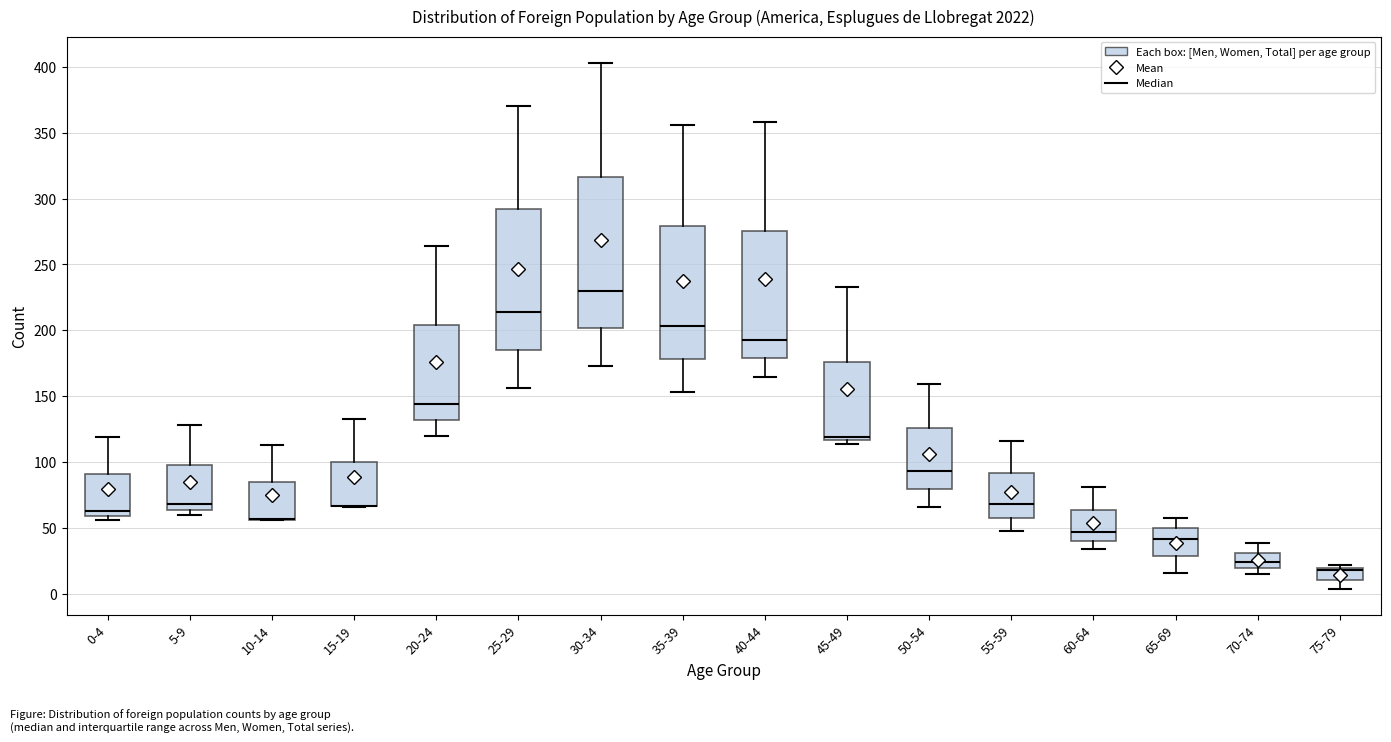

Where does the median line of the box for 35-39 sit on the y-axis? The values are not printed on the chart, so give them approximately, as read against the axis.

205